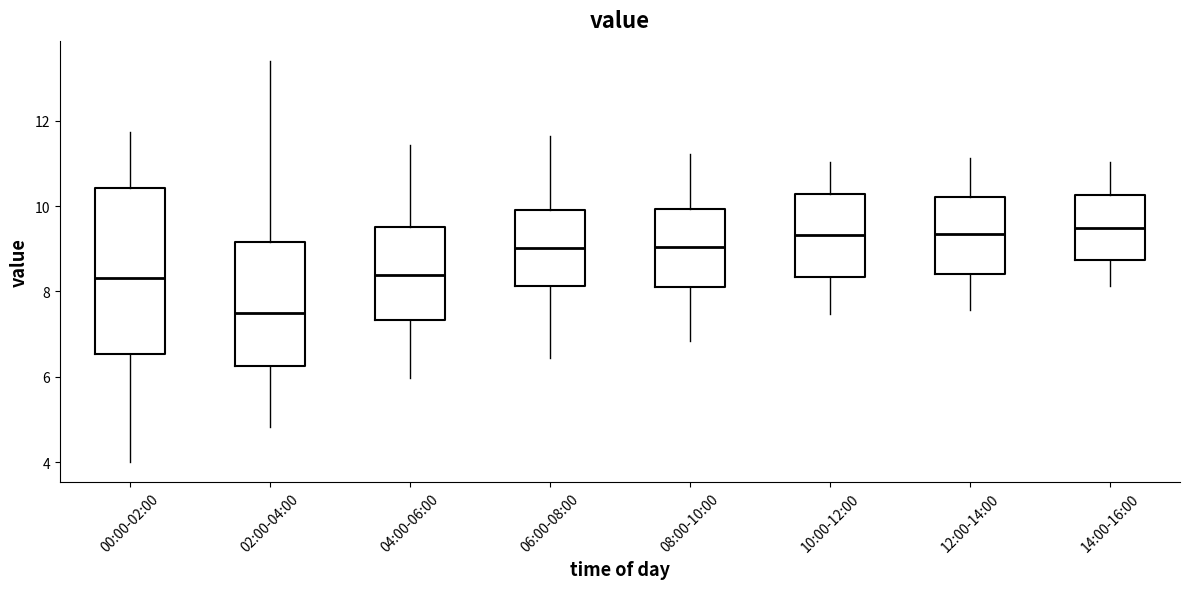

Which box is the tallest, from its lower edge to its upper edge?

00:00-02:00